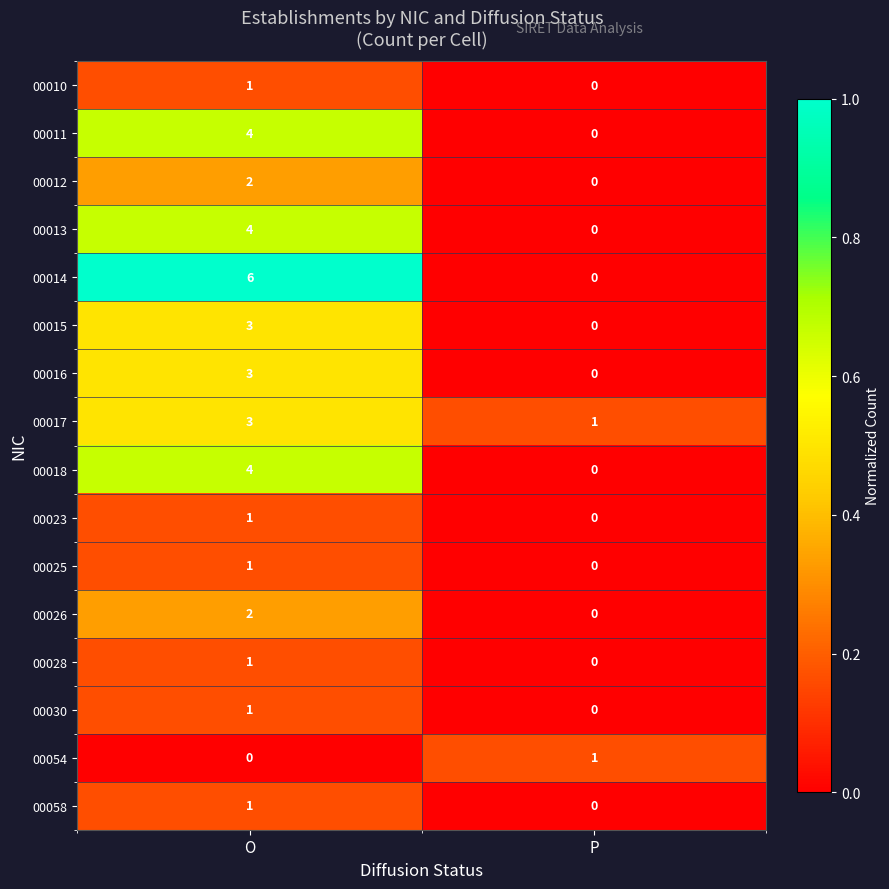

Which series has the largest total across all categories?

00014